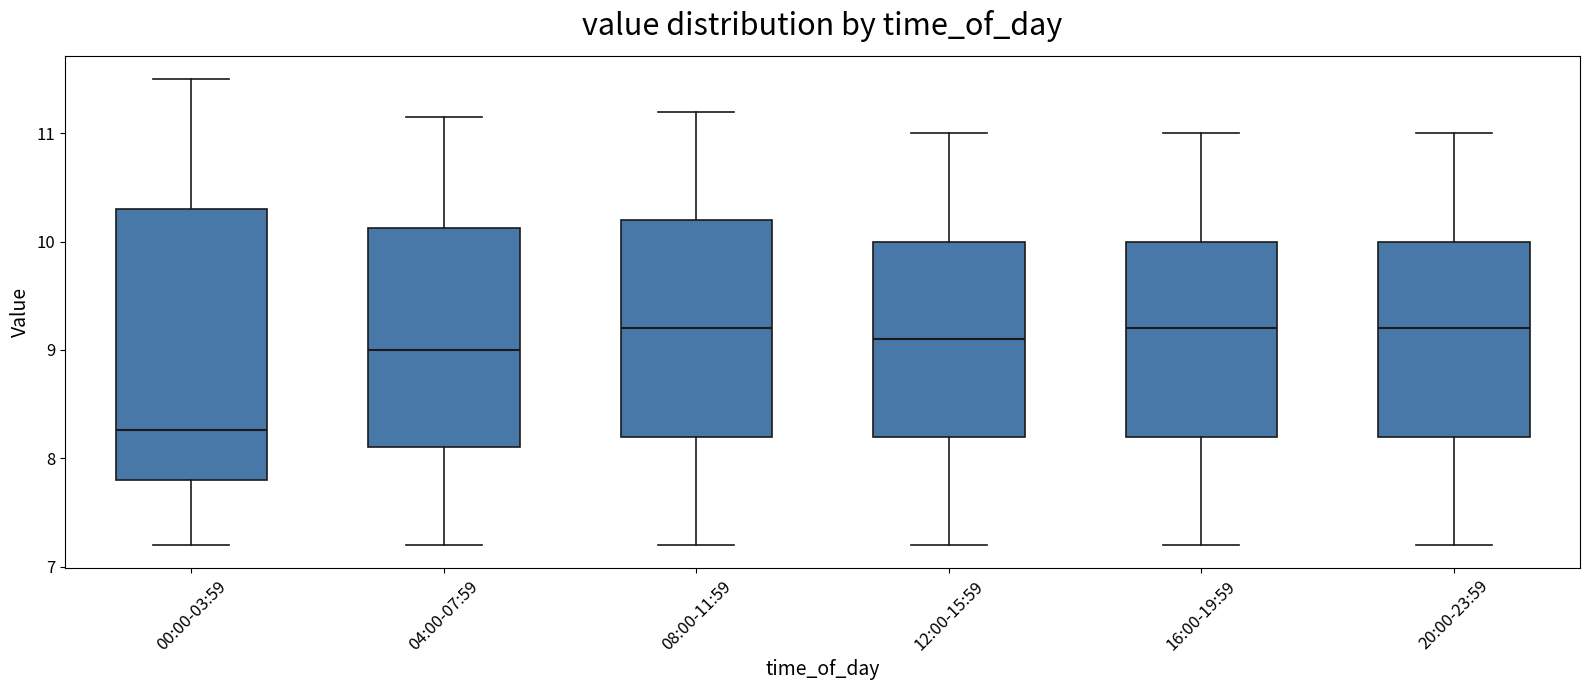

Where does the lower whisker of the box for 04:00-07:59 end on the y-axis? The values are not printed on the chart, so give them approximately, as read against the axis.

7.2